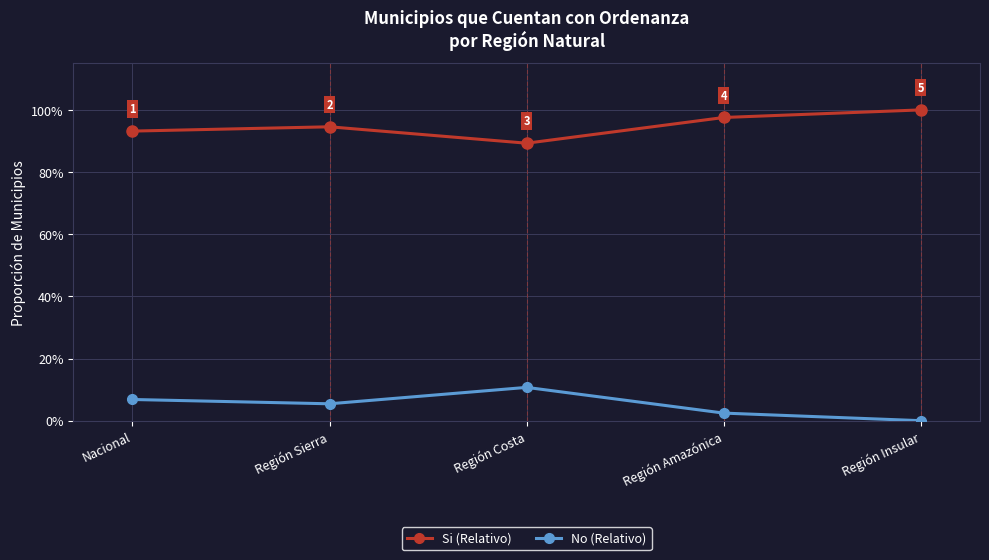

What are all the series names shown in the legend?

Si (Relativo), No (Relativo)